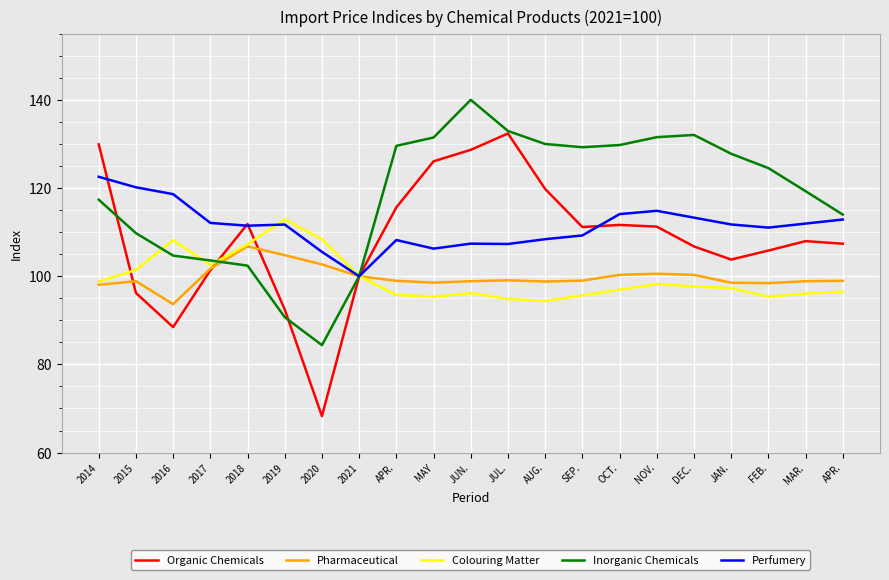

At which category does Inorganic Chemicals reach its first local valley?

2020